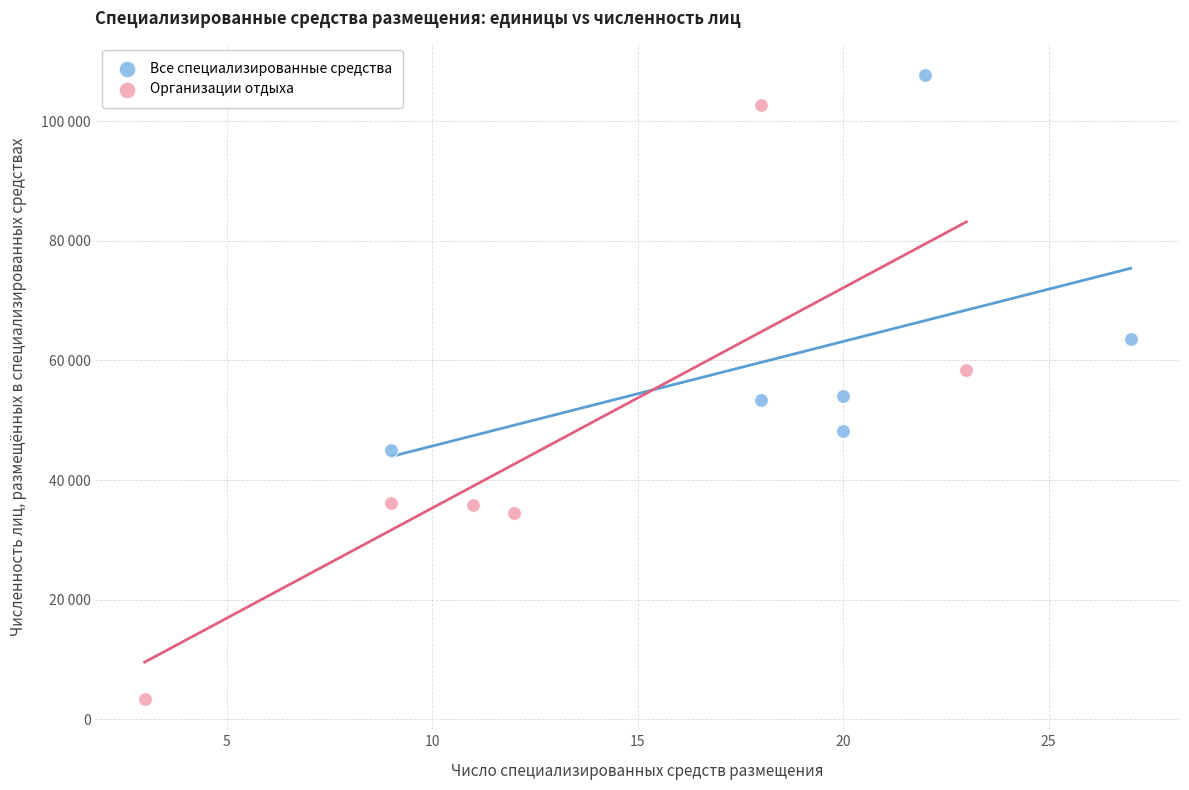

Which series has the widest spread of Y values?

Организации отдыха